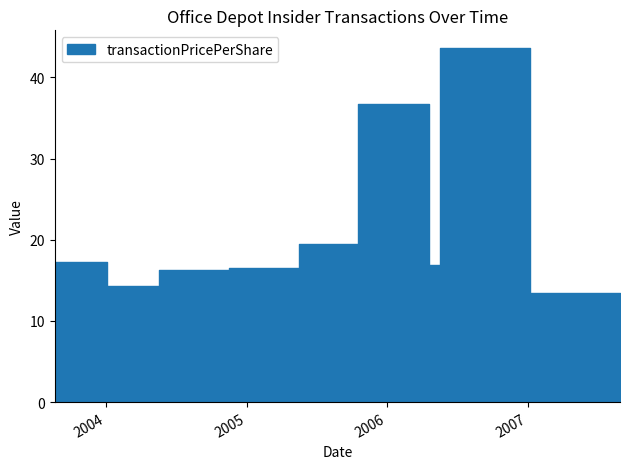

True or false: transactionValue and sharesOwnedFollowingTransaction intersect in this chart.

False